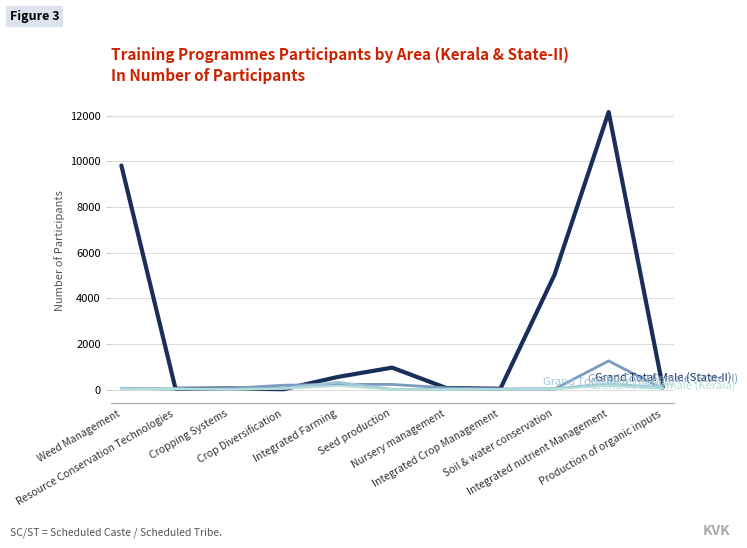

What is the label of the 2nd point from the left?

Resource Conservation Technologies